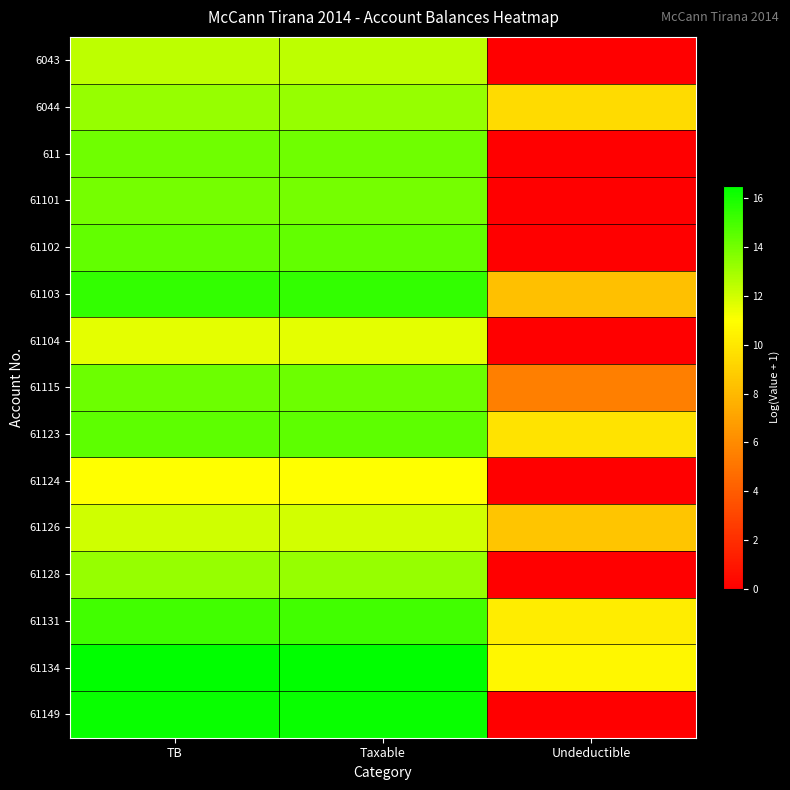

Which series has the largest range (max minus min)?

61149